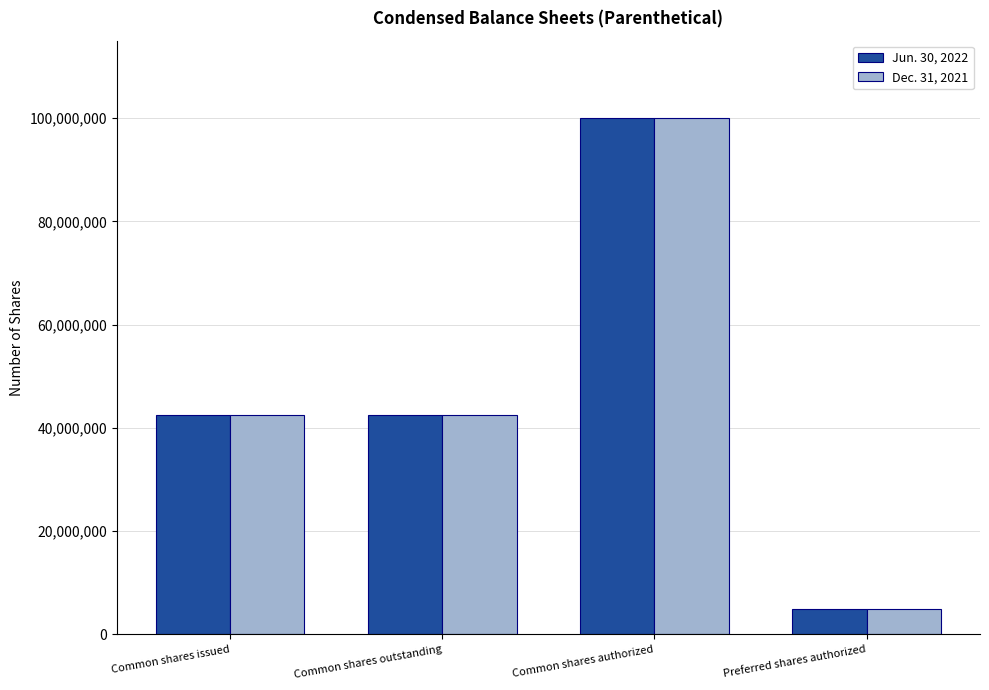

What is the sum of the Jun. 30, 2022 values at Common shares authorized and Common shares issued?

142579852